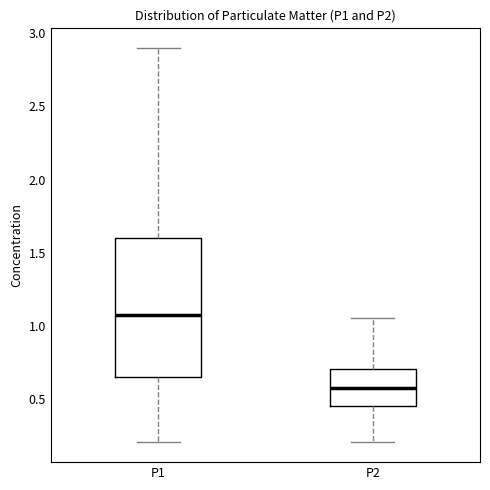

Which box is the tallest, from its lower edge to its upper edge?

P1